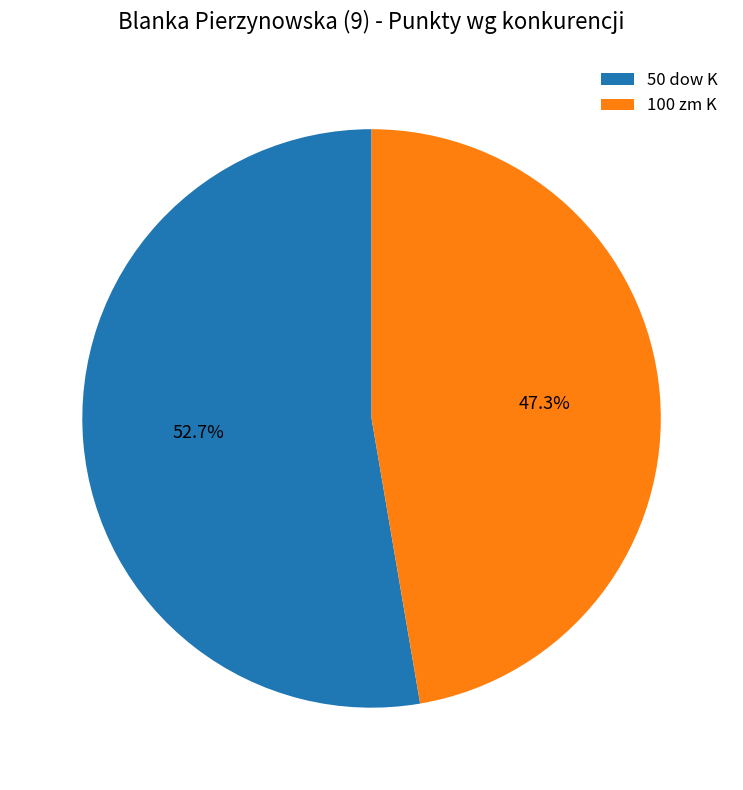

How many slices are in this pie chart?

2